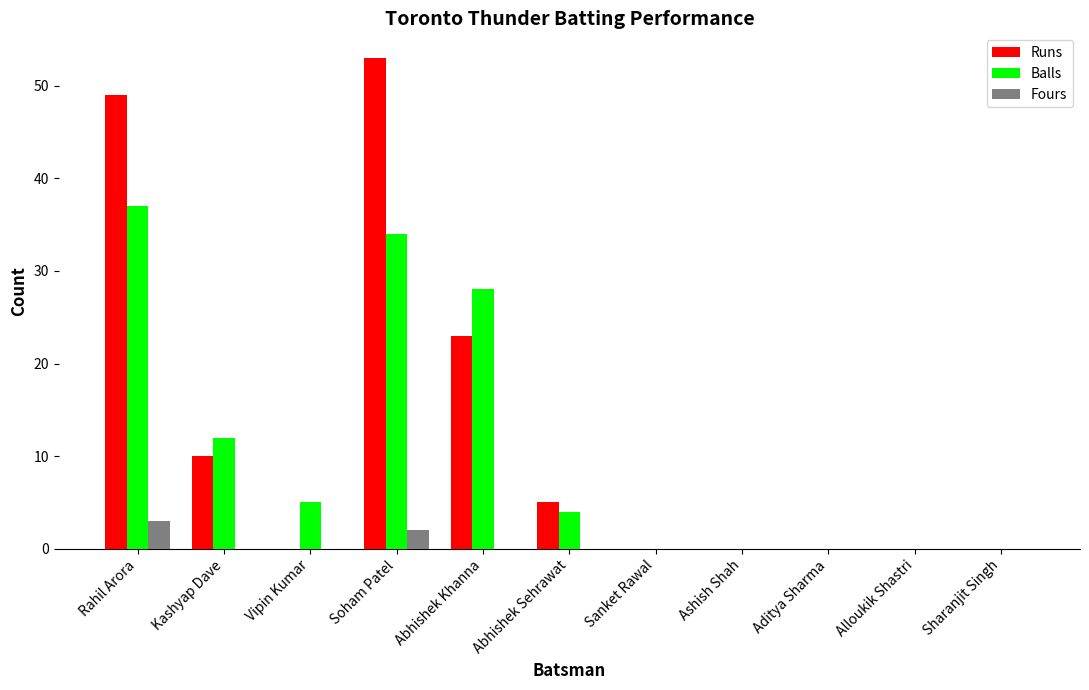

Reading right to left, transcribe all the data shown in this chart.

Runs: Sharanjit Singh=0	Alloukik Shastri=0	Aditya Sharma=0	Ashish Shah=0	Sanket Rawal=0	Abhishek Sehrawat=5	Abhishek Khanna=23	Soham Patel=53	Vipin Kumar=0	Kashyap Dave=10	Rahil Arora=49
Balls: Sharanjit Singh=0	Alloukik Shastri=0	Aditya Sharma=0	Ashish Shah=0	Sanket Rawal=0	Abhishek Sehrawat=4	Abhishek Khanna=28	Soham Patel=34	Vipin Kumar=5	Kashyap Dave=12	Rahil Arora=37
Fours: Sharanjit Singh=0	Alloukik Shastri=0	Aditya Sharma=0	Ashish Shah=0	Sanket Rawal=0	Abhishek Sehrawat=0	Abhishek Khanna=0	Soham Patel=2	Vipin Kumar=0	Kashyap Dave=0	Rahil Arora=3